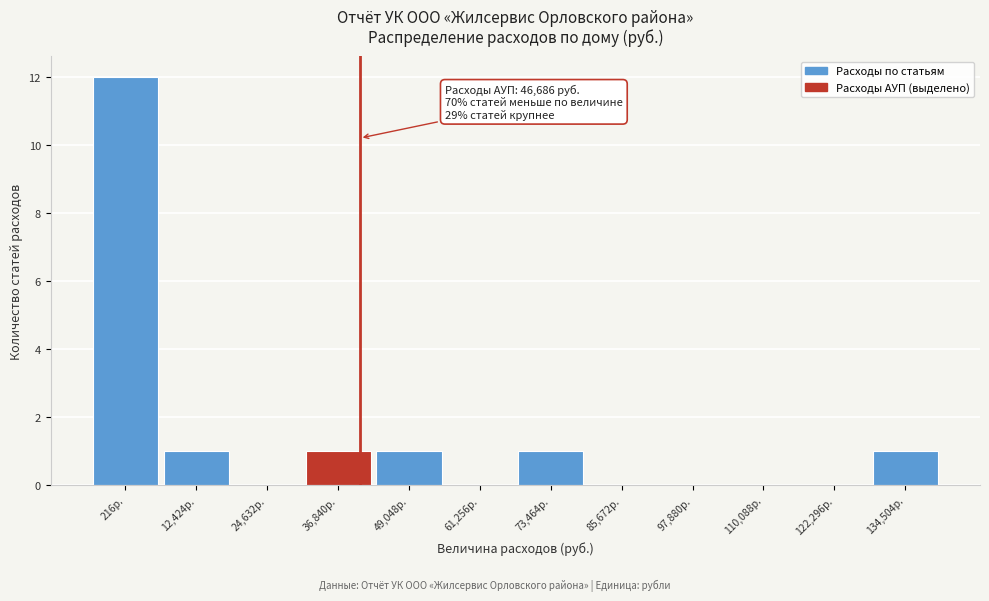

Reading left to right, transcribe all the data shown in this chart.

216р.=12	12,424р.=1	24,632р.=0	36,840р.=1	49,048р.=1	61,256р.=0	73,464р.=1	85,672р.=0	97,880р.=0	110,088р.=0	122,296р.=0	134,504р.=1